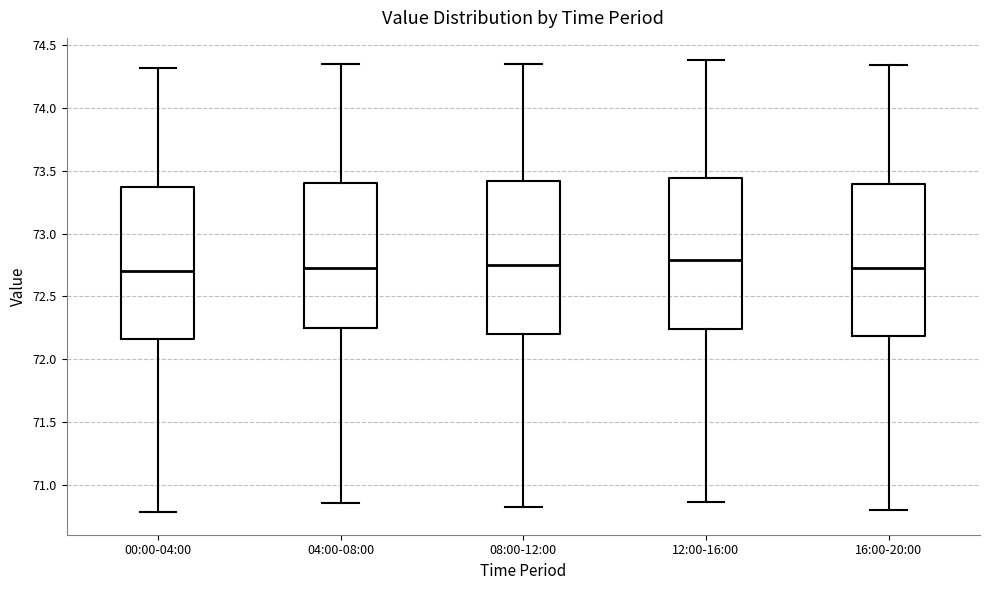

Reading left to right, transcribe this box plot: for each box, give where its median line is, the range the box spans, and where its two whiskers end, as read against the y-axis. The values are not printed on the chart, so give them approximately, as read against the axis.

00:00-04:00: median 72.70, box 72.15 to 73.40, whiskers 70.80 to 74.30
04:00-08:00: median 72.75, box 72.25 to 73.40, whiskers 70.85 to 74.35
08:00-12:00: median 72.75, box 72.20 to 73.40, whiskers 70.80 to 74.35
12:00-16:00: median 72.80, box 72.25 to 73.45, whiskers 70.85 to 74.40
16:00-20:00: median 72.75, box 72.20 to 73.40, whiskers 70.80 to 74.35